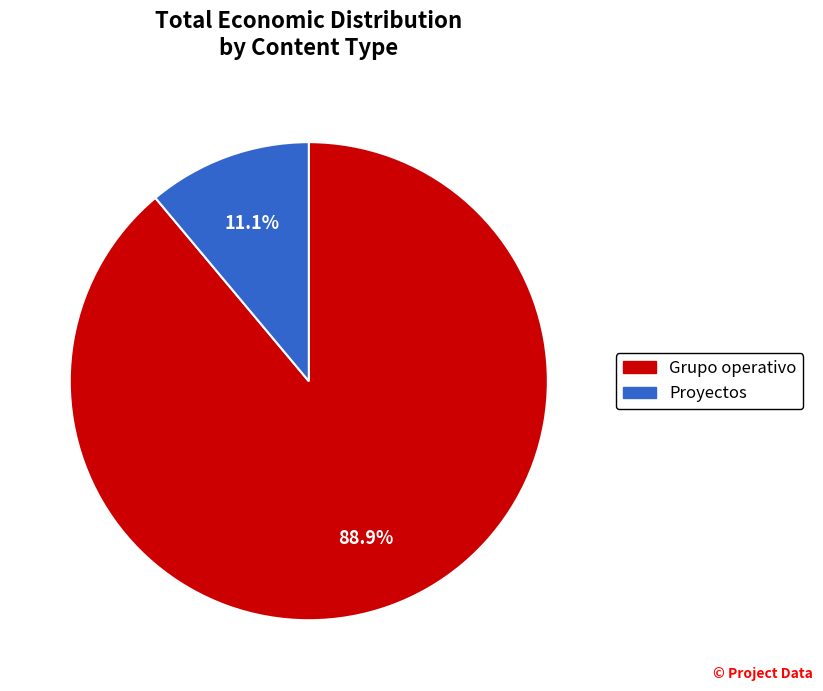

Between Proyectos and Grupo operativo, which is larger?

Grupo operativo